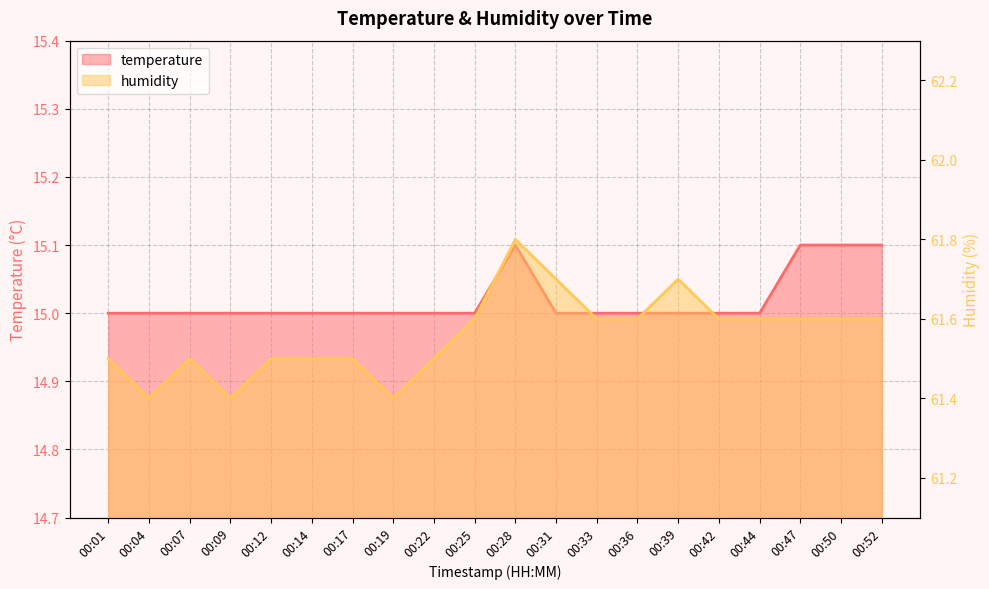

List the labels in order of humidity value, smallest first.

00:04, 00:09, 00:19, 00:01, 00:07, 00:12, 00:14, 00:17, 00:22, 00:25, 00:33, 00:36, 00:42, 00:44, 00:47, 00:50, 00:52, 00:31, 00:39, 00:28